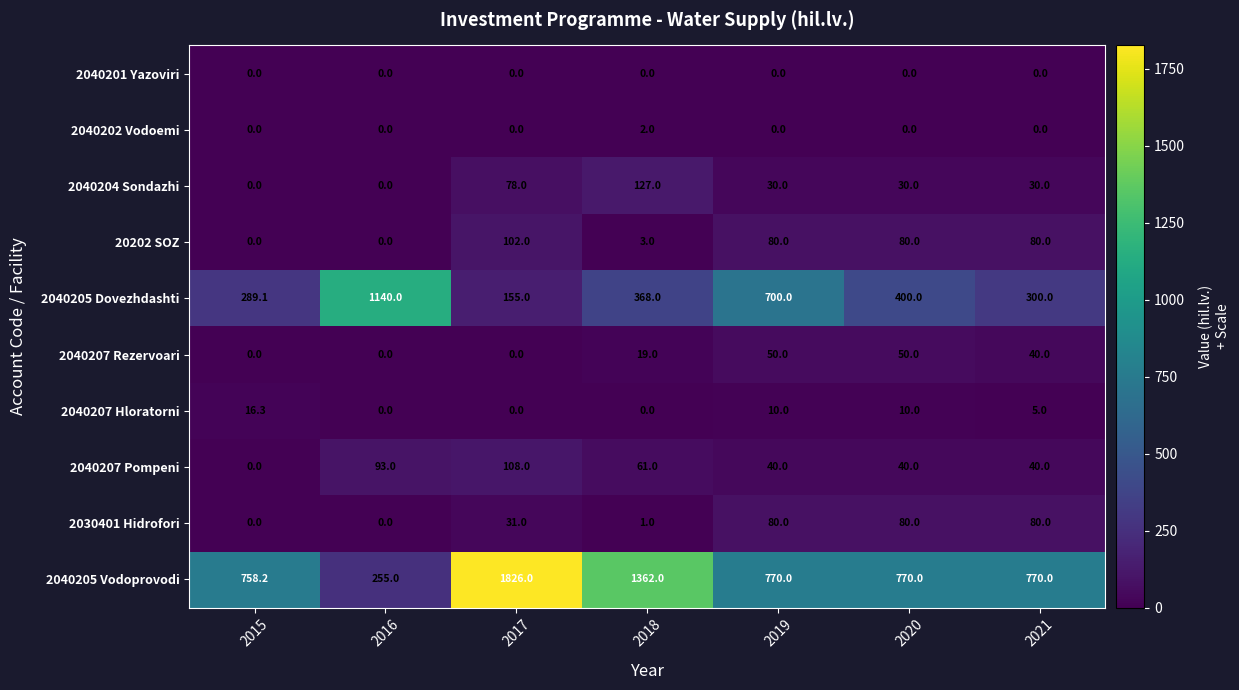

At which category is the sum across all series the highest?

2017